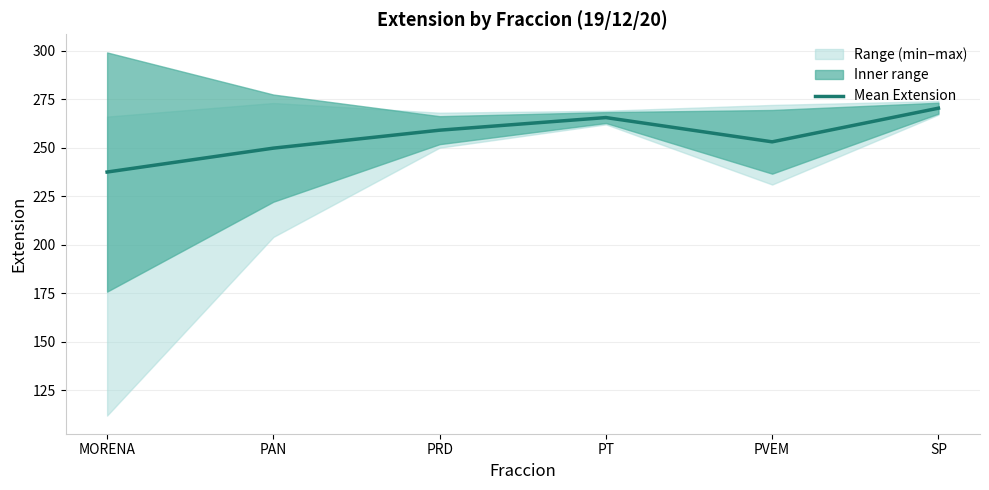

What value does the data have at PRD?

259.0